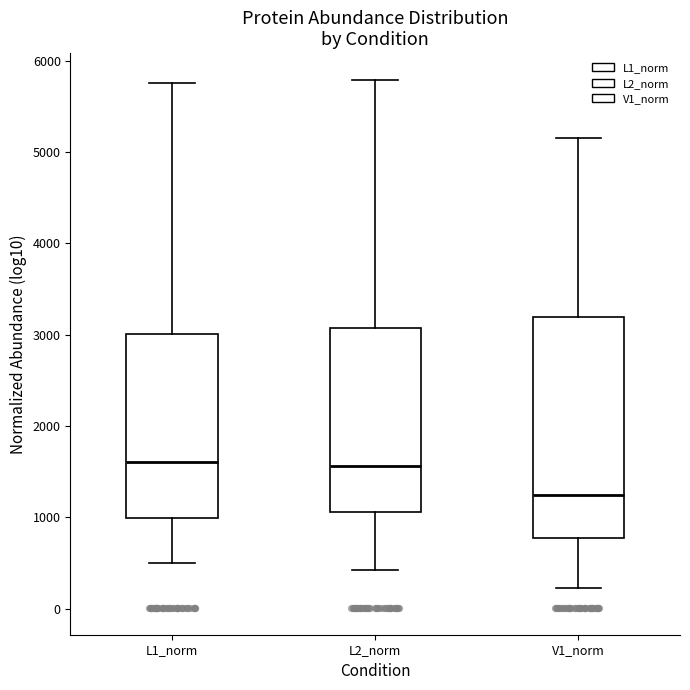

Which box is the tallest, from its lower edge to its upper edge?

V1_norm